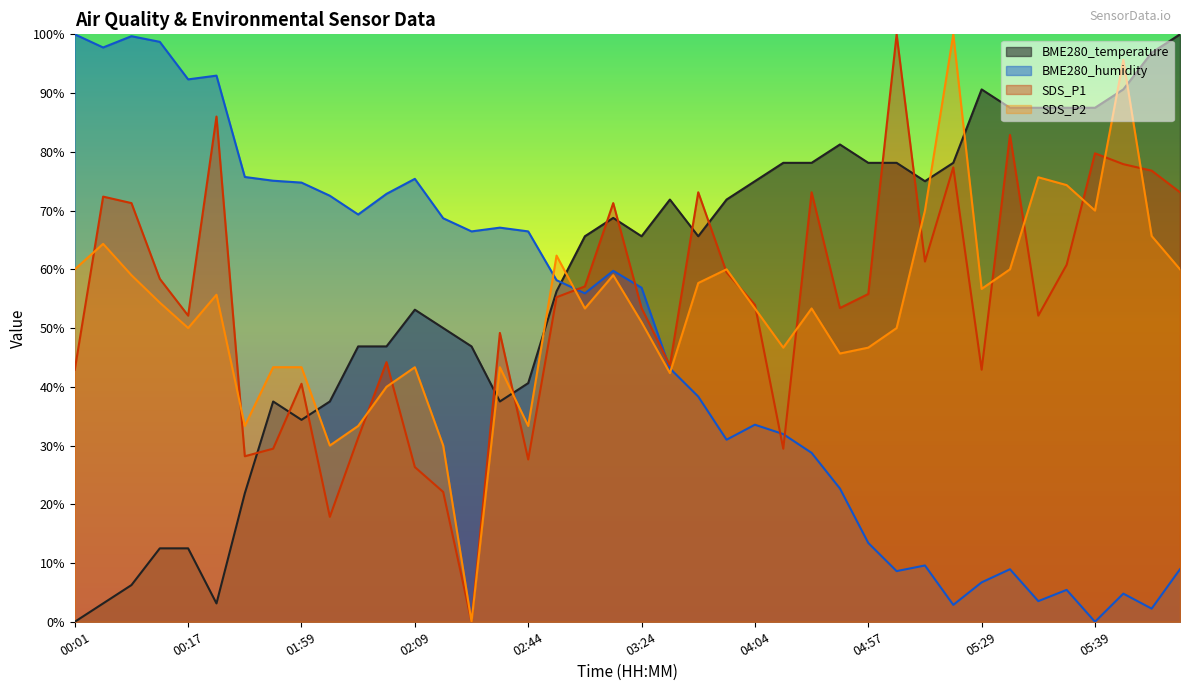

Which series has the largest range (max minus min)?

BME280_temperature